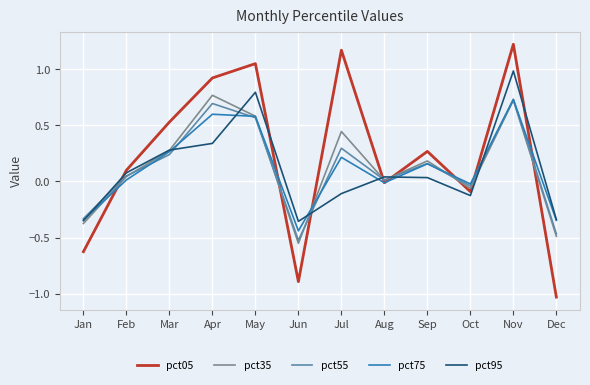

What is the total value across all series at Jun?

-2.8